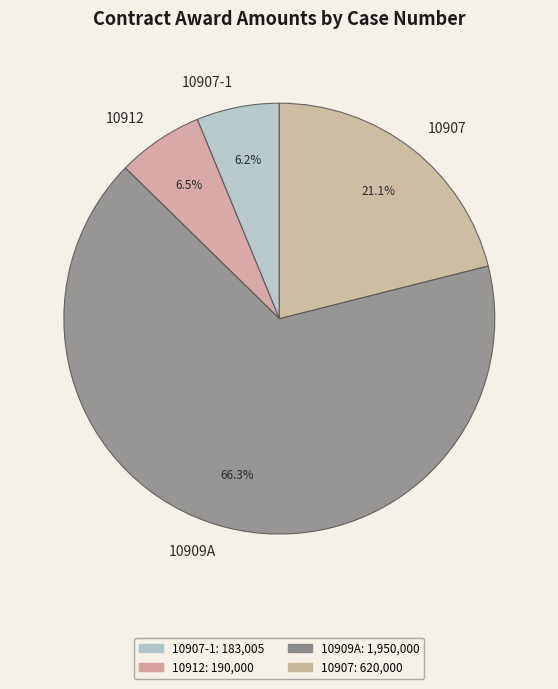

Which slice represents more than half of the pie?

10909A